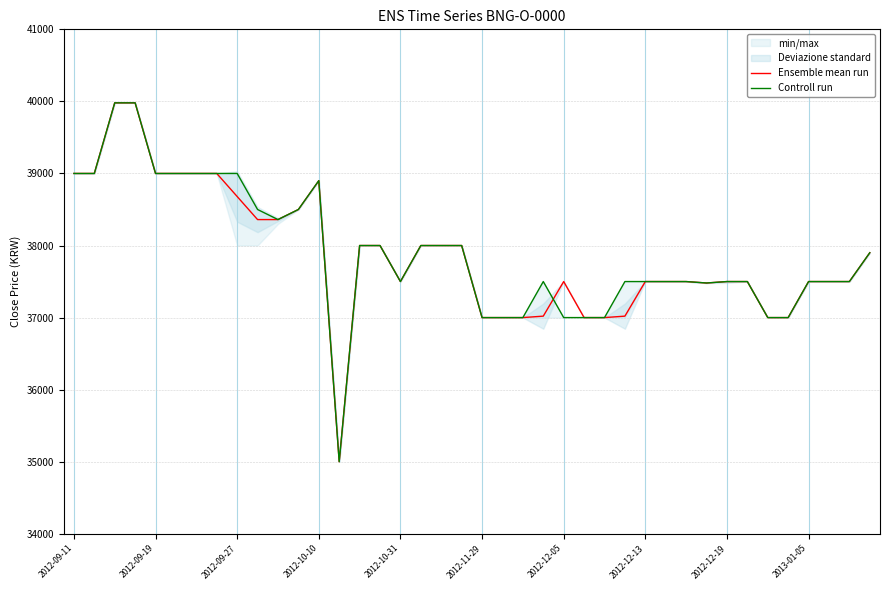

What is the highest value of the Ensemble mean run series?

39980